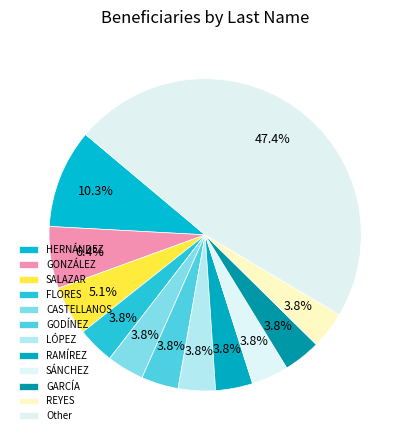

What is the smallest slice in the pie chart?

FLORES